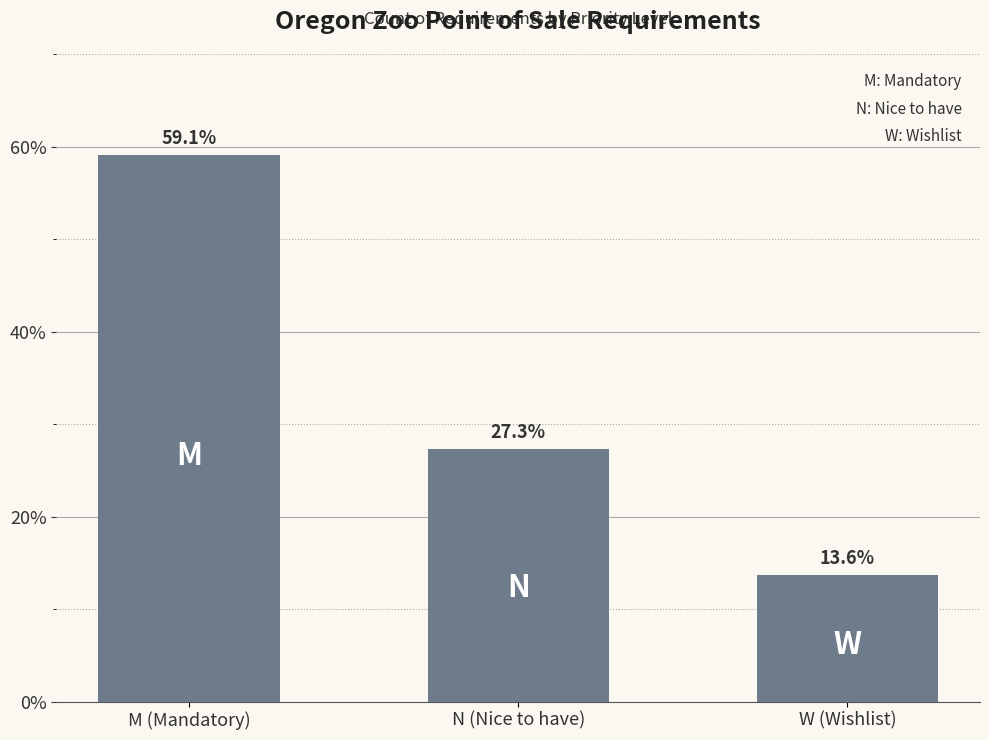

What is the ratio of the value at N (Nice to have) to the value at M (Mandatory)?

0.5